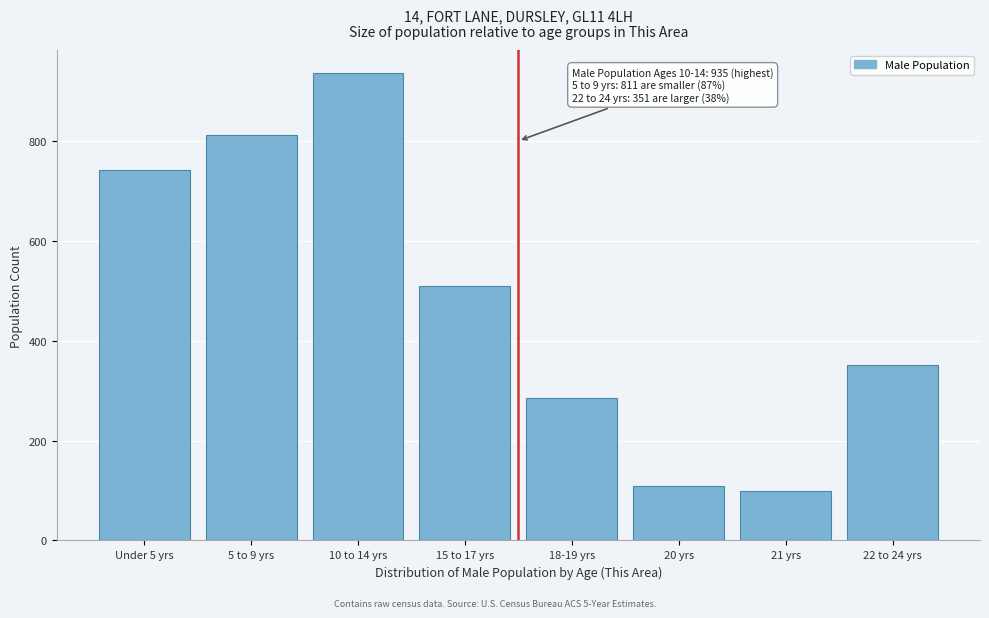

Reading left to right, what are all the values shown in this chart?

741	811	935	509	285	109	99	351